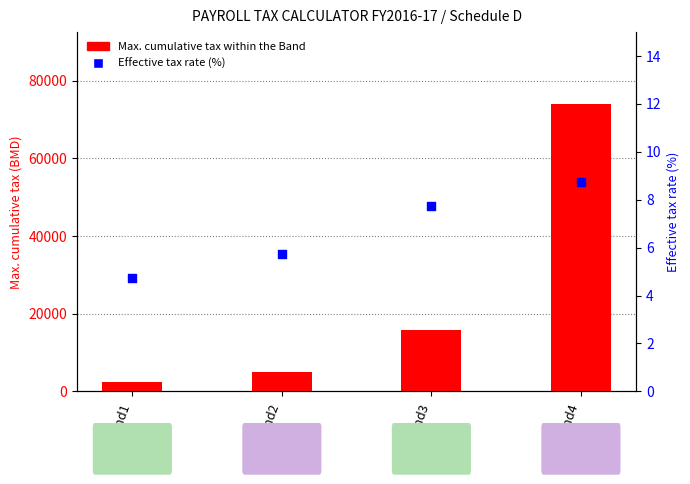

Which series has the widest spread of Y values?

Max. cumulative tax within the Band